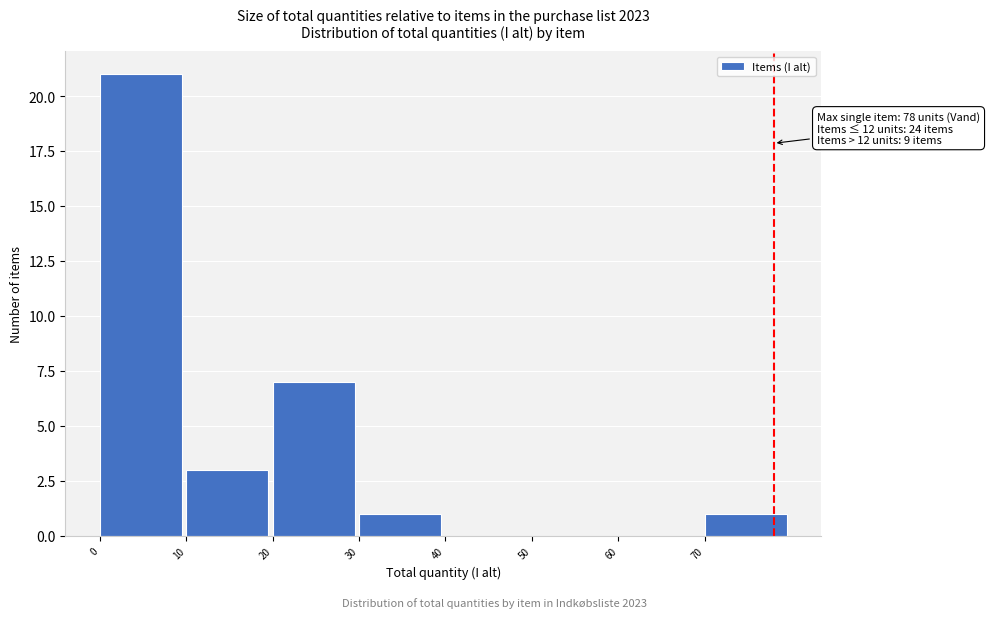

Which range on the x-axis has the tallest bar?

0 to 10